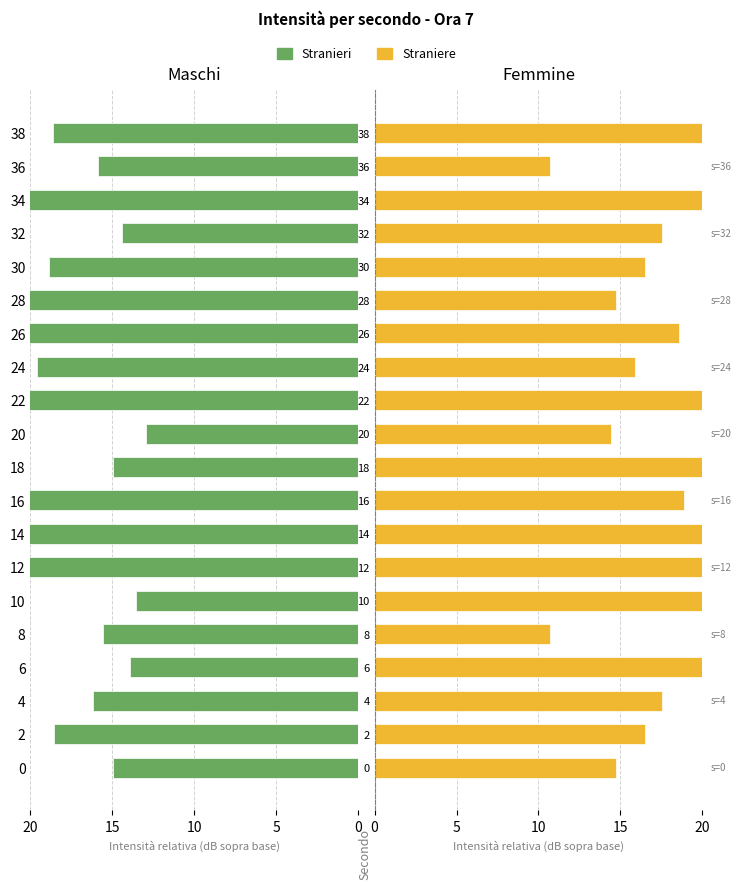

What is the value of the Straniere bar at the 15th from the left?

14.7